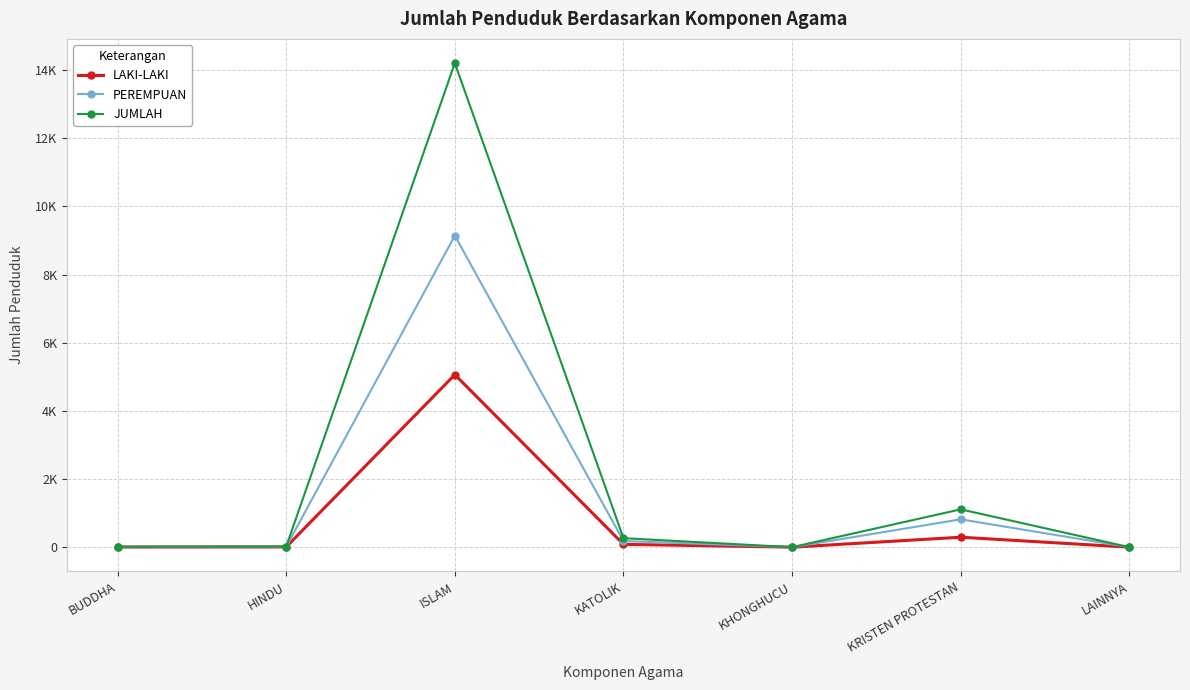

Rank the series by their maximum value, from highest to lowest.

JUMLAH, PEREMPUAN, LAKI-LAKI